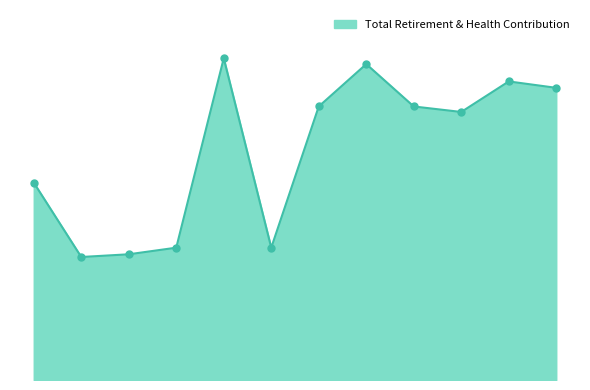

Does the chart have visible grid lines?

No